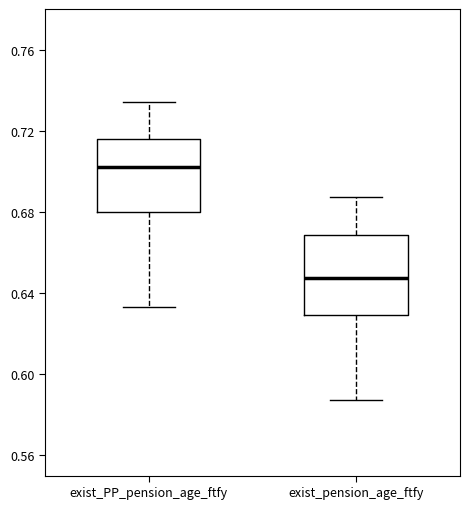

Reading left to right, read every box against the y-axis: the position of its median line, the range the box covers, and the ends of its whiskers. The values are not printed on the chart, so give them approximately, as read against the axis.

exist_PP_pension_age_ftfy: median 0.700, box 0.680 to 0.715, whiskers 0.635 to 0.735
exist_pension_age_ftfy: median 0.645, box 0.630 to 0.670, whiskers 0.585 to 0.685